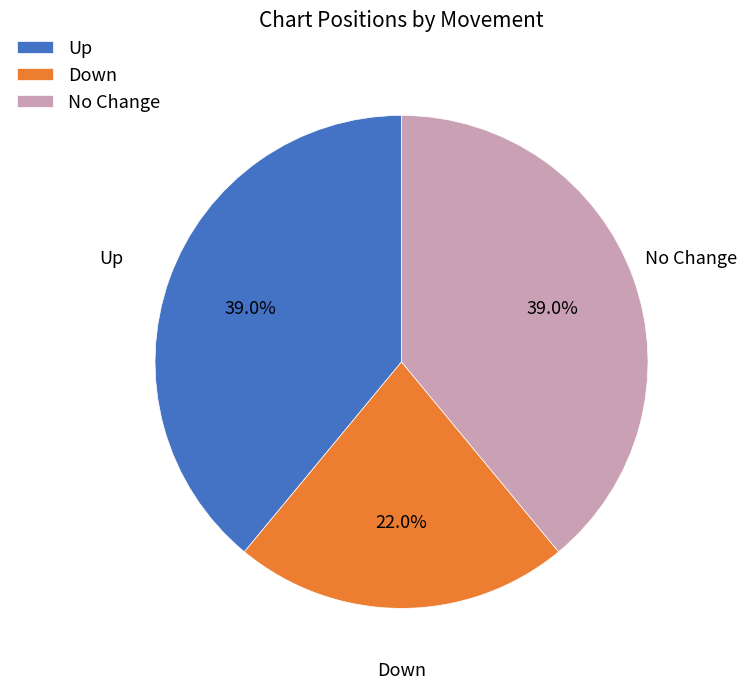

To the nearest percent, what is the average slice percentage?

33%